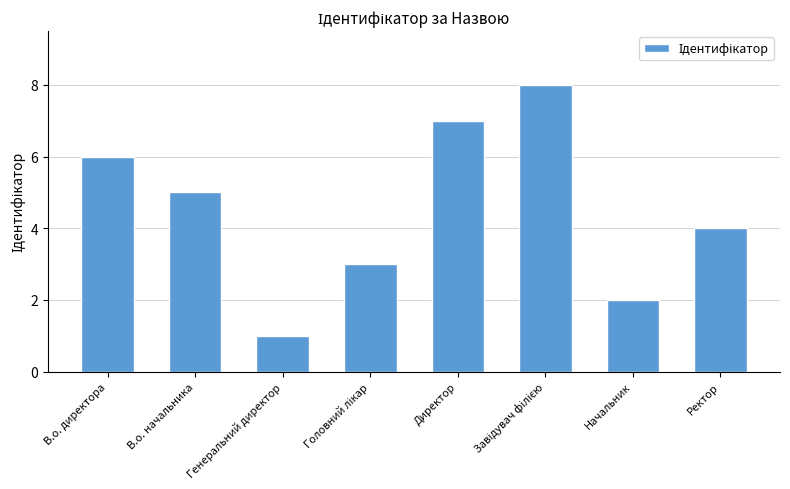

Which has a higher value, Ректор or Директор?

Директор